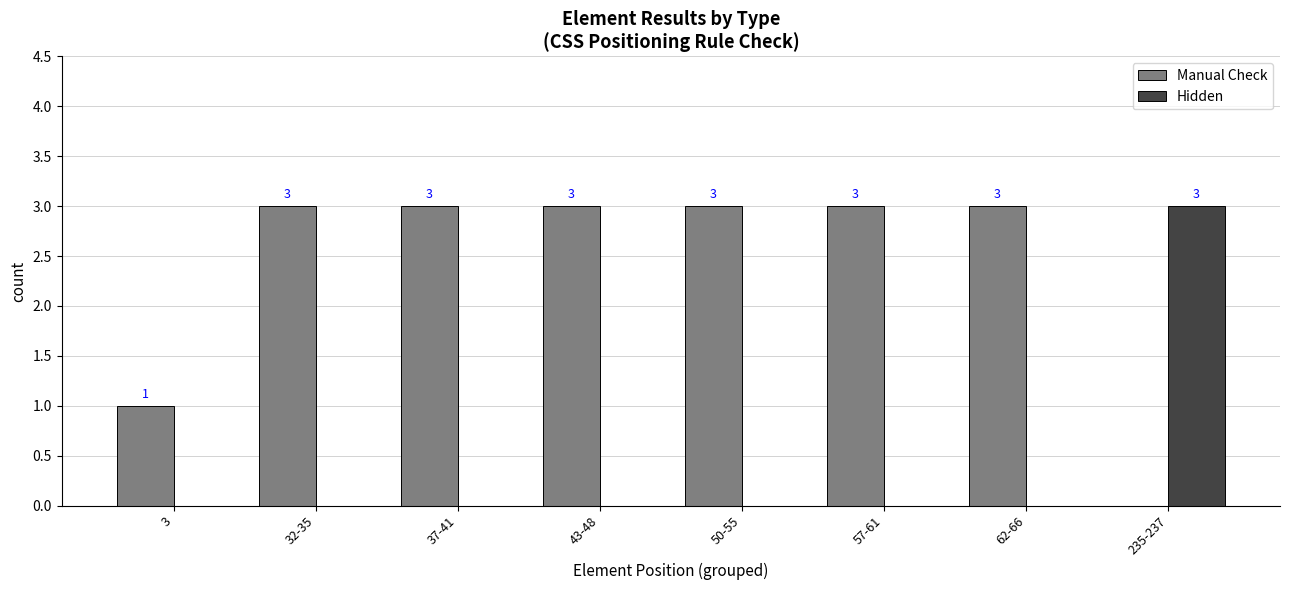

How many categories are shown in the chart?

8